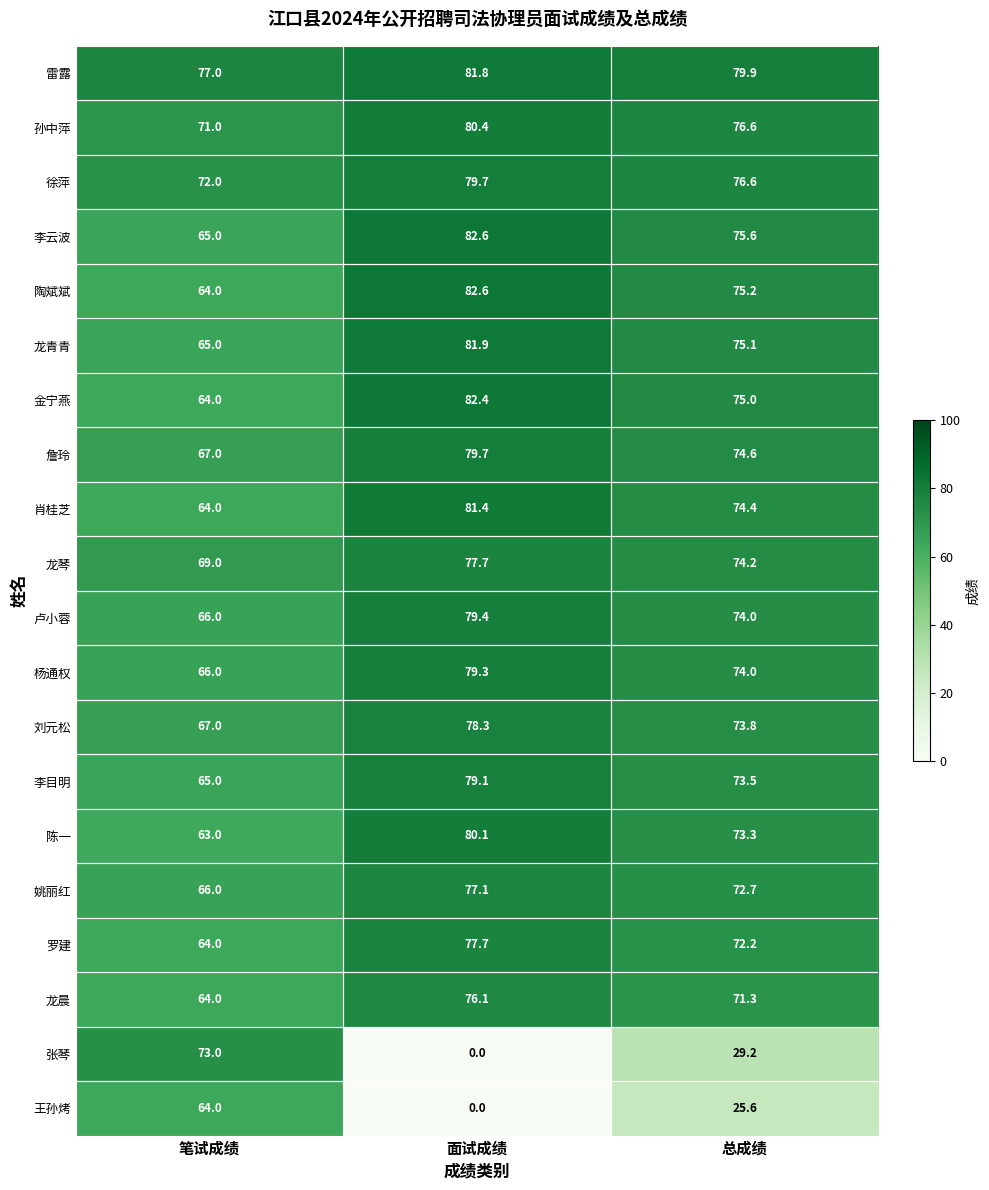

What is the difference between the highest and lowest values at 总成绩?

54.3